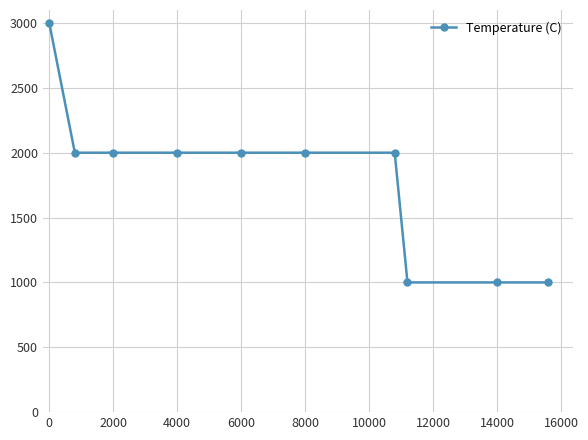

What is the difference between the maximum and second lowest values?

2000